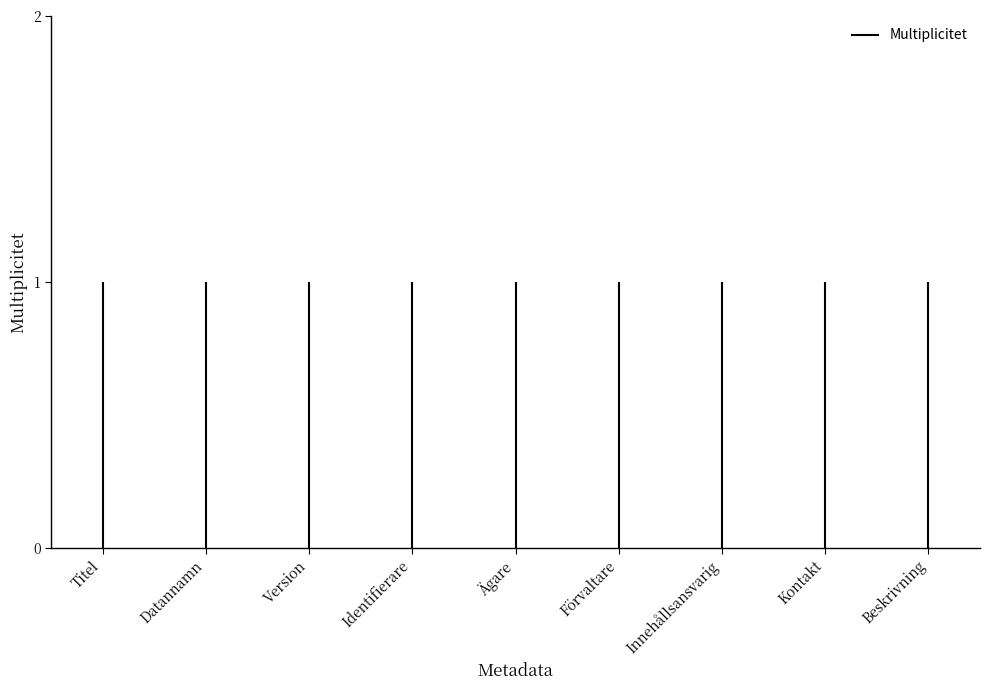

The chart shows a value of 1 at Titel. True or false?

False